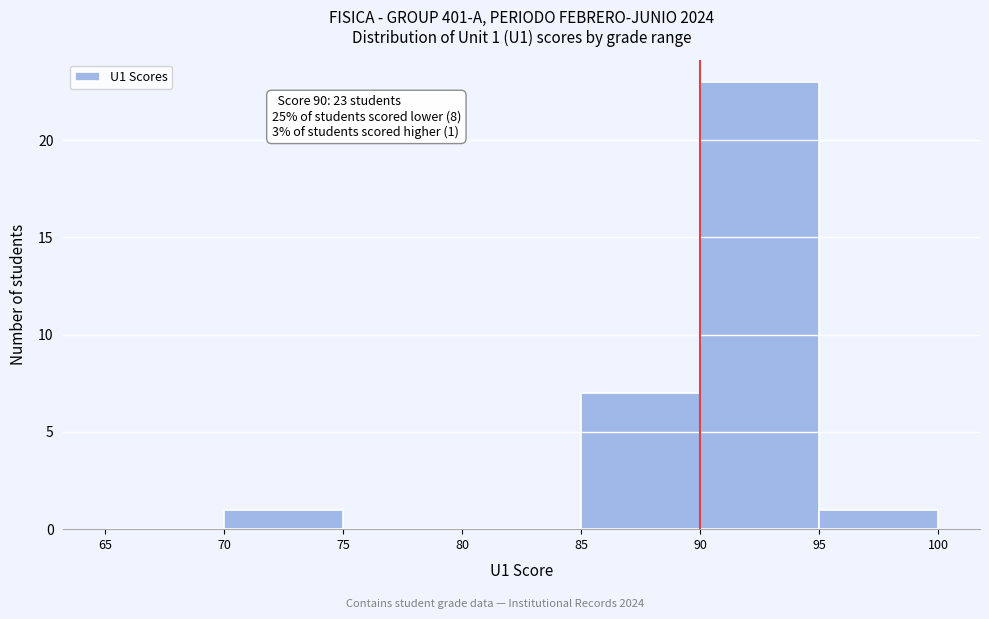

Over which range of the x-axis is the bar tallest?

90 to 95